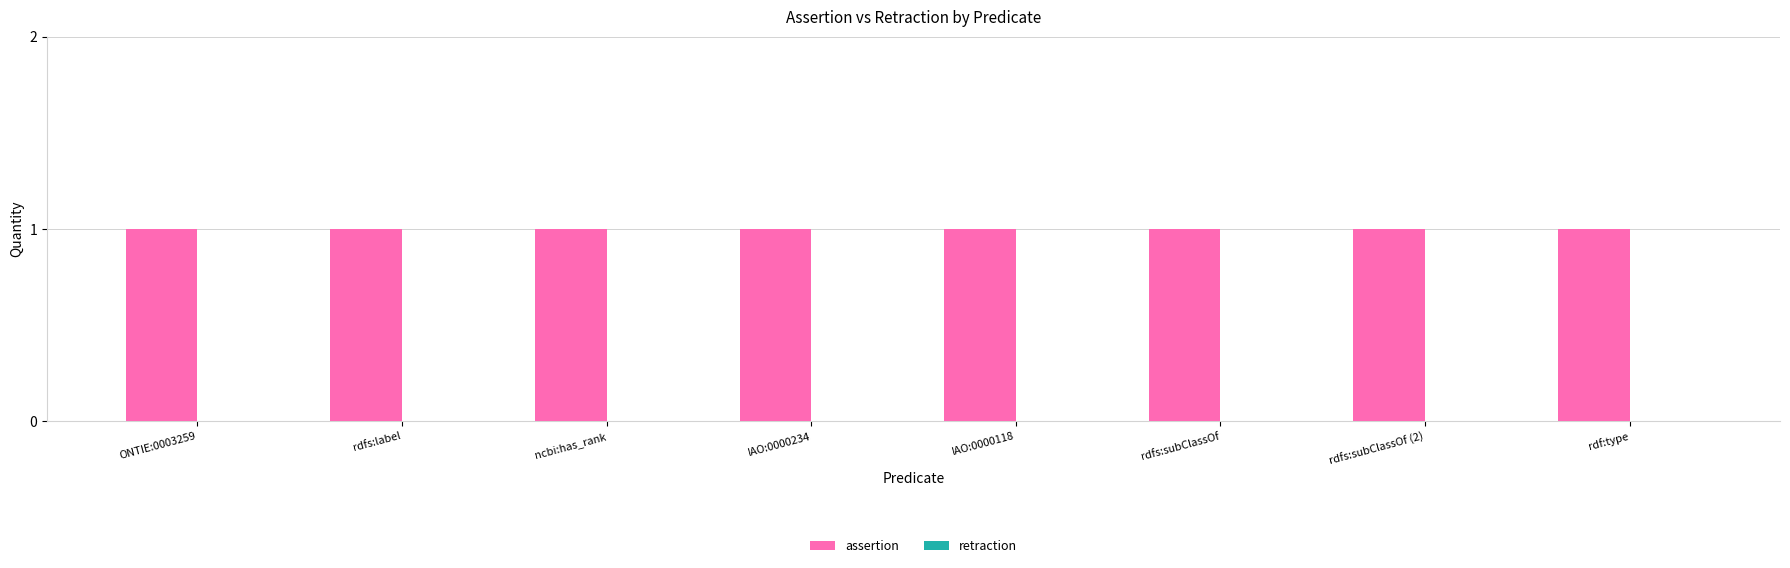

What is the sum of the assertion values at rdf:type and IAO:0000234?

2